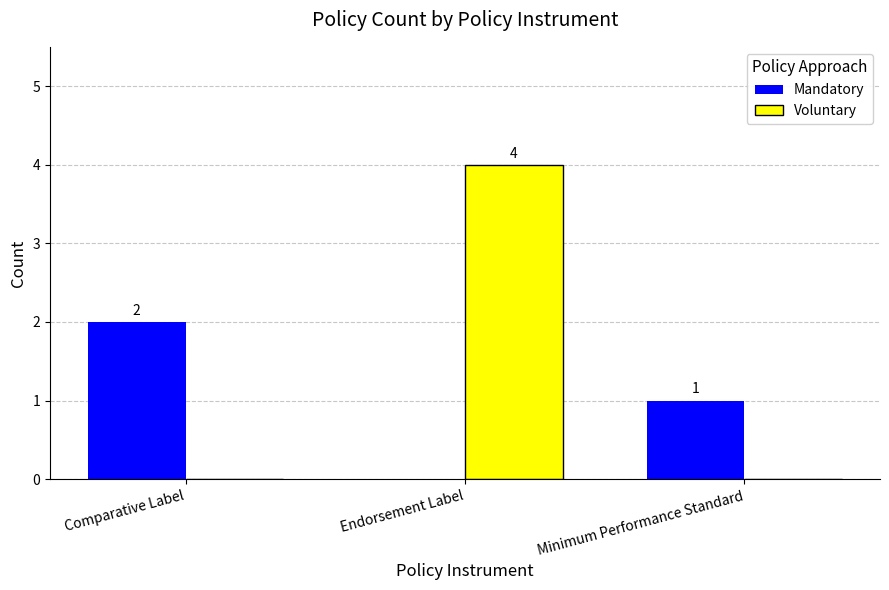

At which label is Mandatory closest to 1?

Minimum Performance Standard